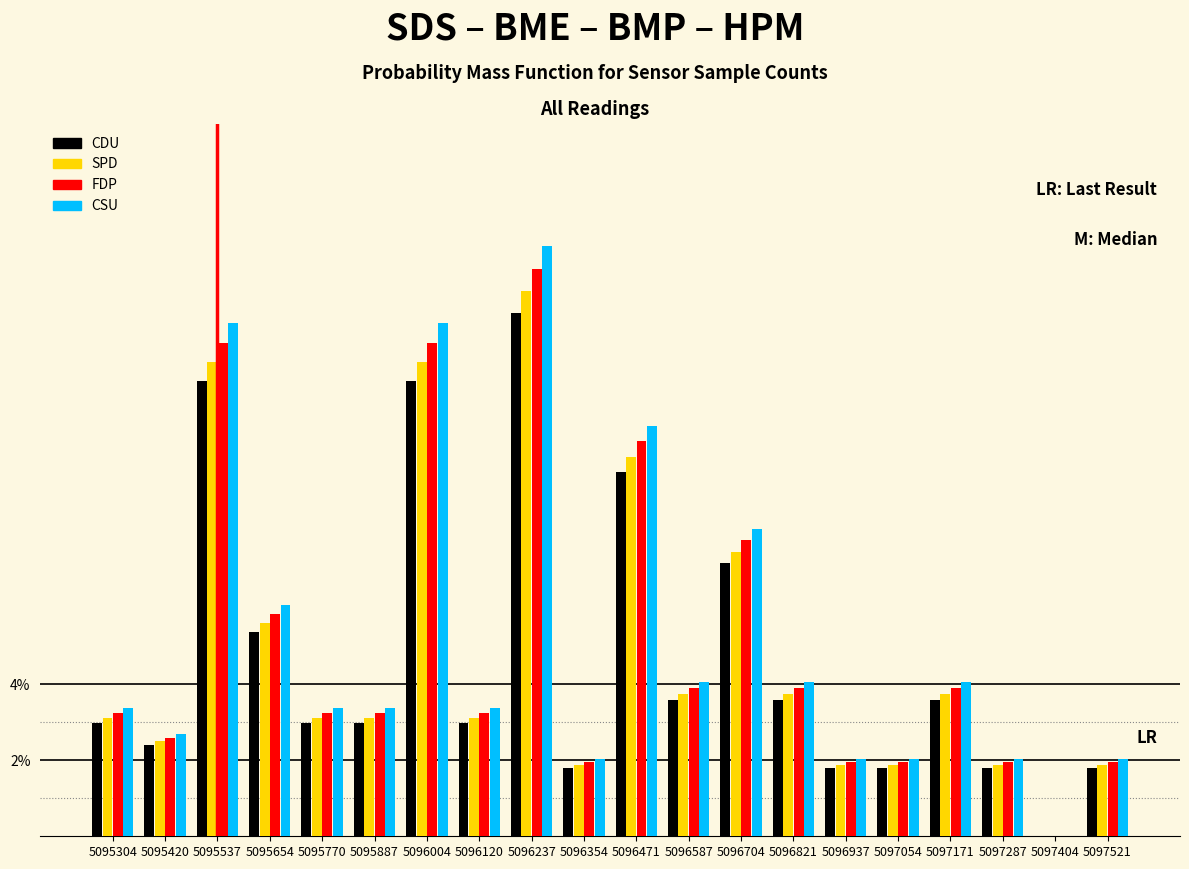

What is the sum of all SPD values?

98.0